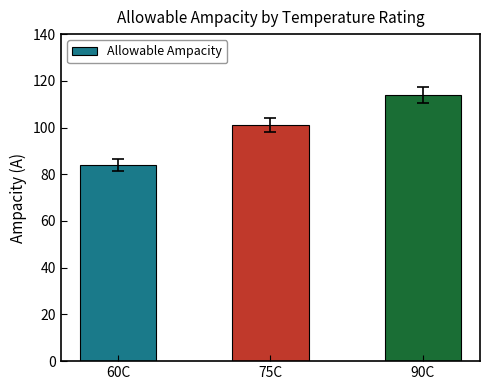

Is it true that the value at 90C is 36?

False